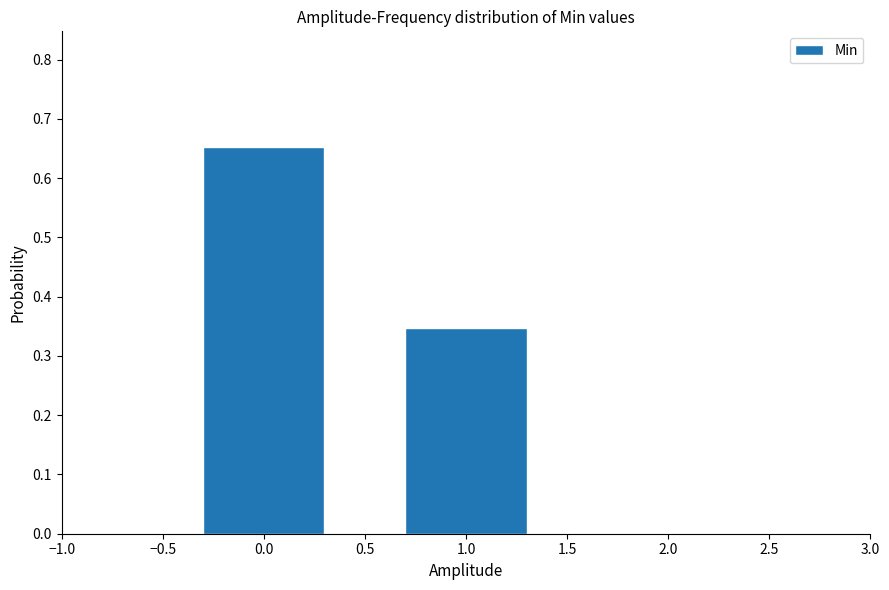

What is the change in value from 0.0 to 1.0?

-0.3